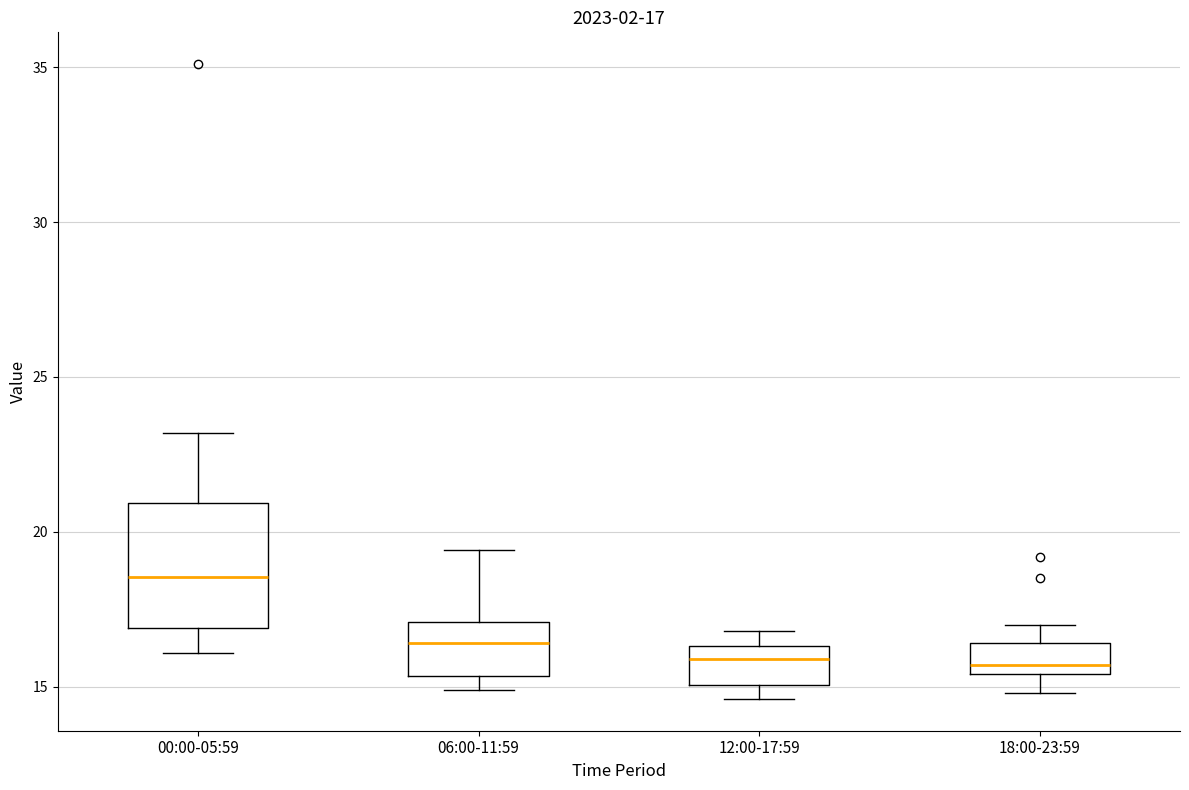

Comparing the boxes themselves (not the whiskers), which one is the tallest?

00:00-05:59